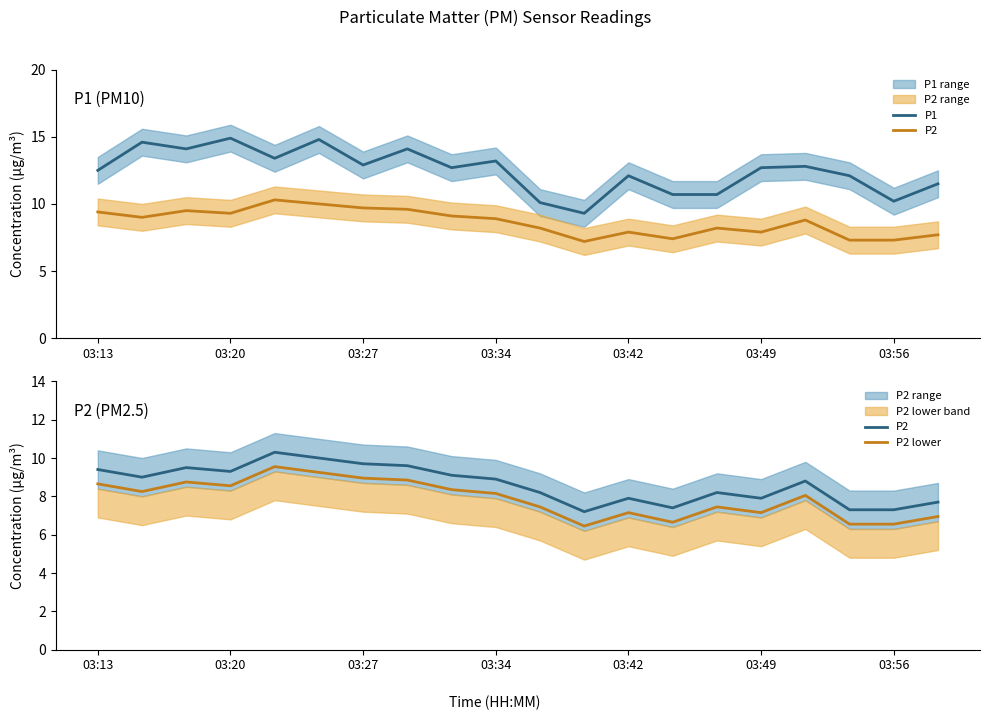

True or false: P2 lower and P2 cross at least once.

False